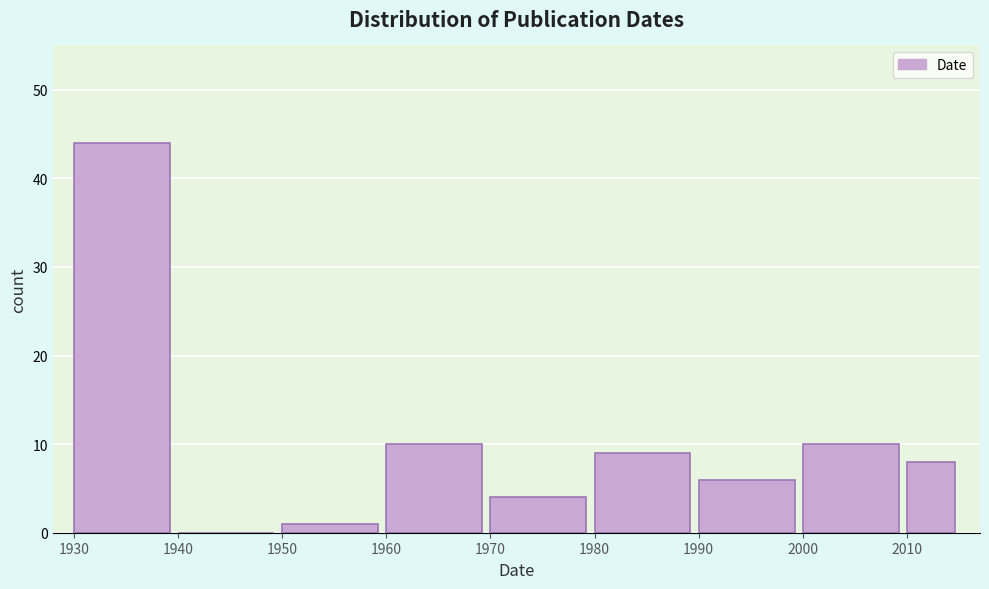

Reading left to right, list all the values displayed in this chart.

1930=44	1940=0	1950=1	1960=10	1970=4	1980=9	1990=6	2000=10	2010=8